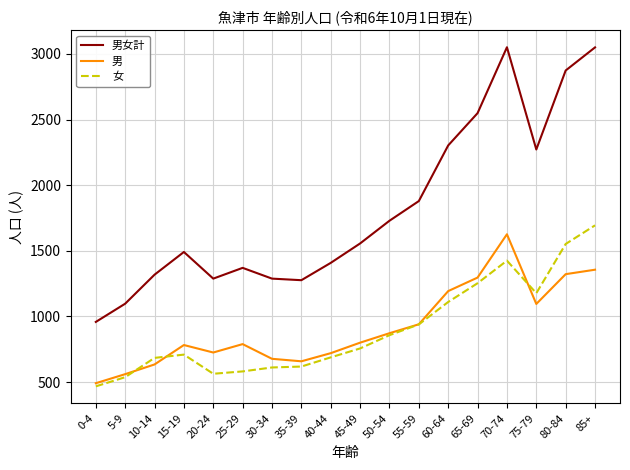

What is the greatest value displayed?

3051